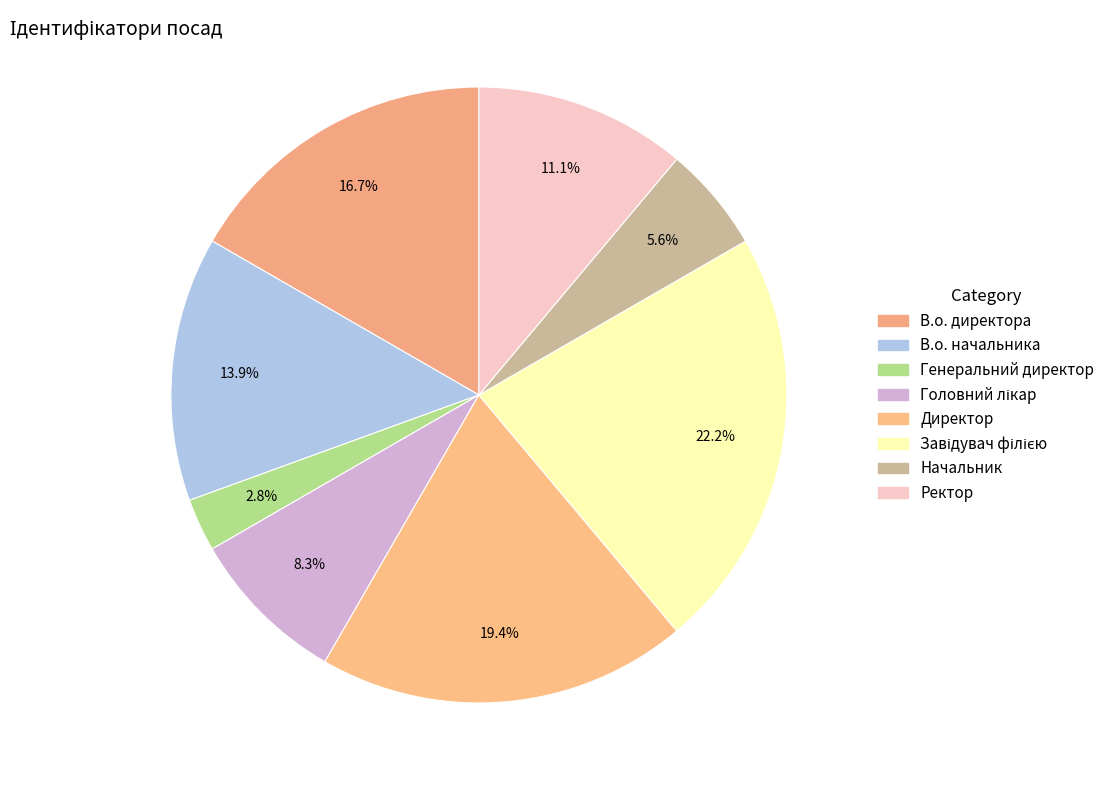

Which category has the smallest portion of the pie?

Генеральний директор